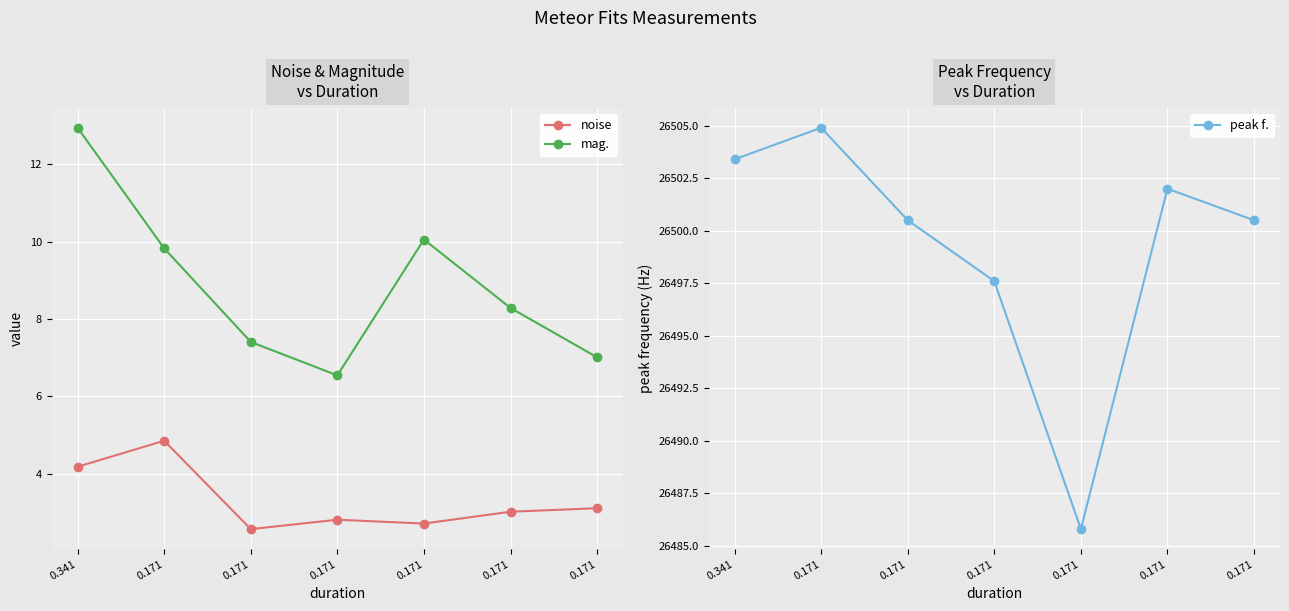

At how many categories does at least one series exceed 452?

7